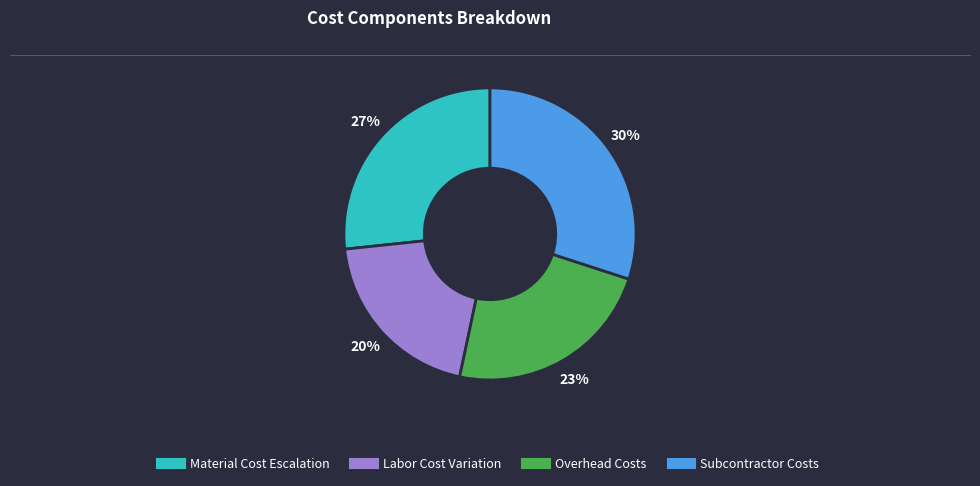

To the nearest percent, what is the average slice percentage?

25%